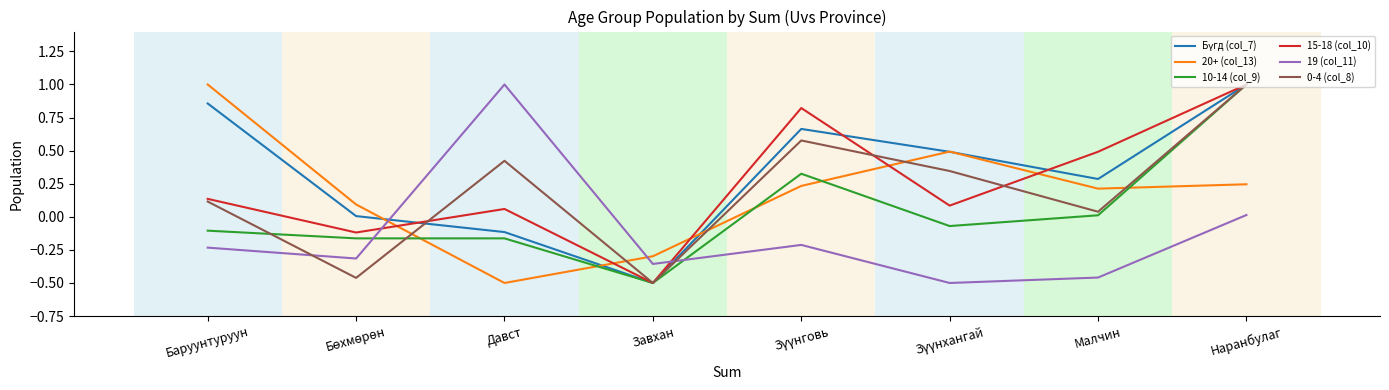

Count the number of categories in the chart.

8